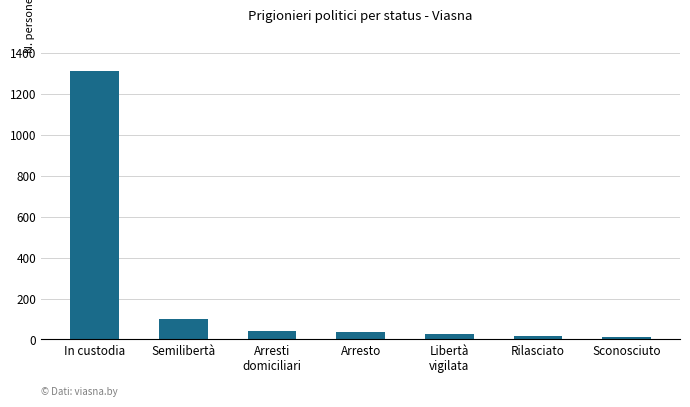

At which label is the value closest to 661?

Semilibertà